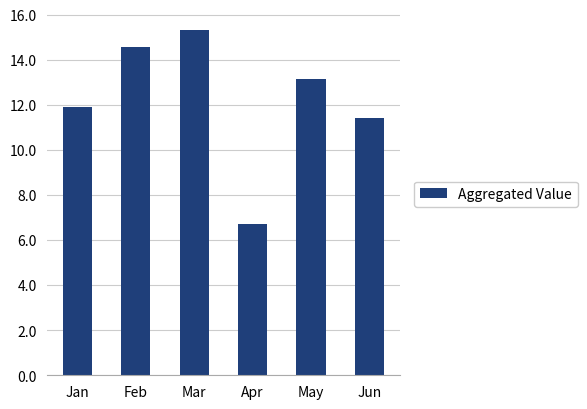

What is the average value?

12.2